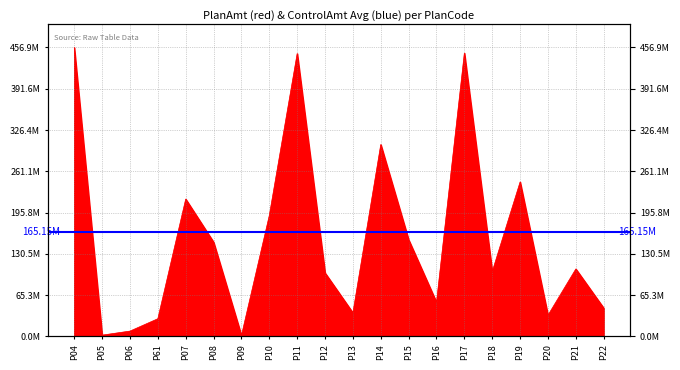

True or false: the data shows 27902983.7 at P61.

True